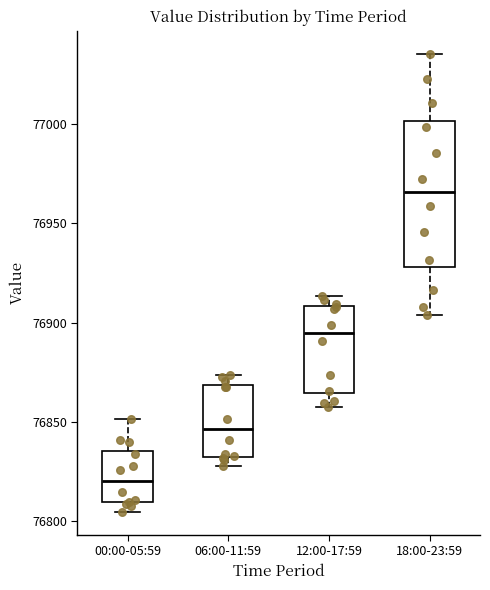

Which box has the lowest median line?

00:00-05:59